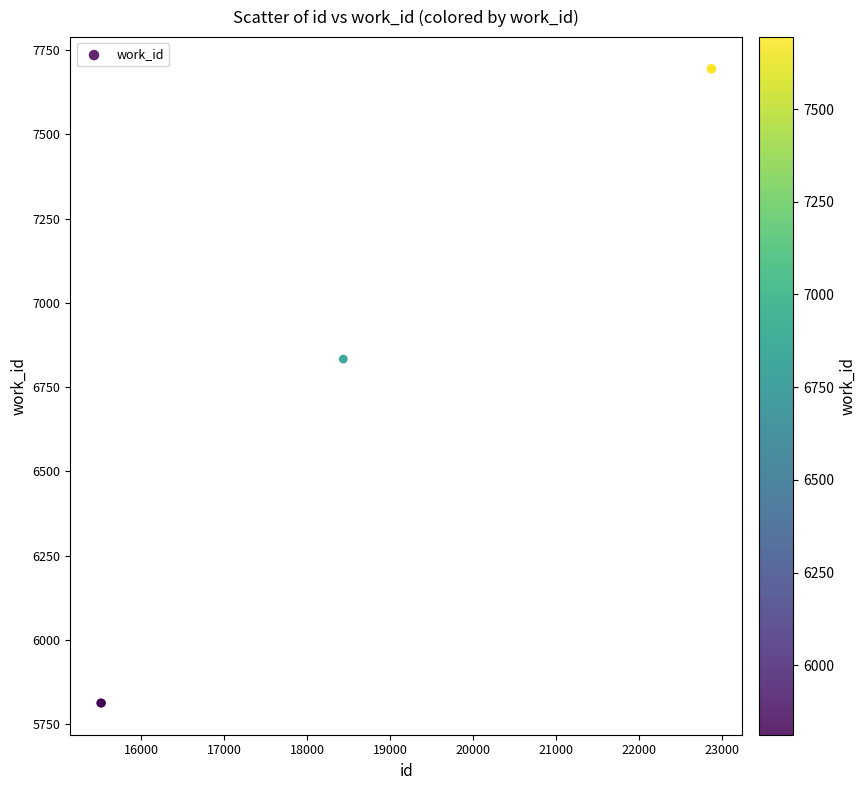

What Y value in the scatter plot is closest to 6753?

6833